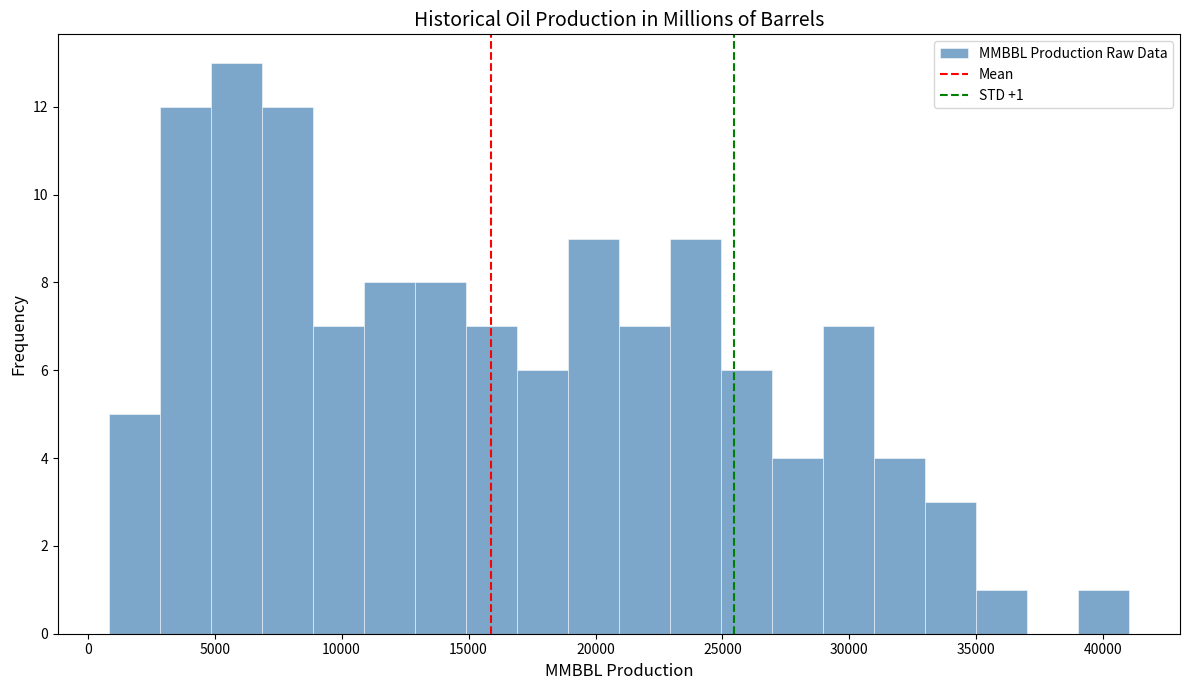

Which range on the x-axis has the tallest bar?

5000 to 7000